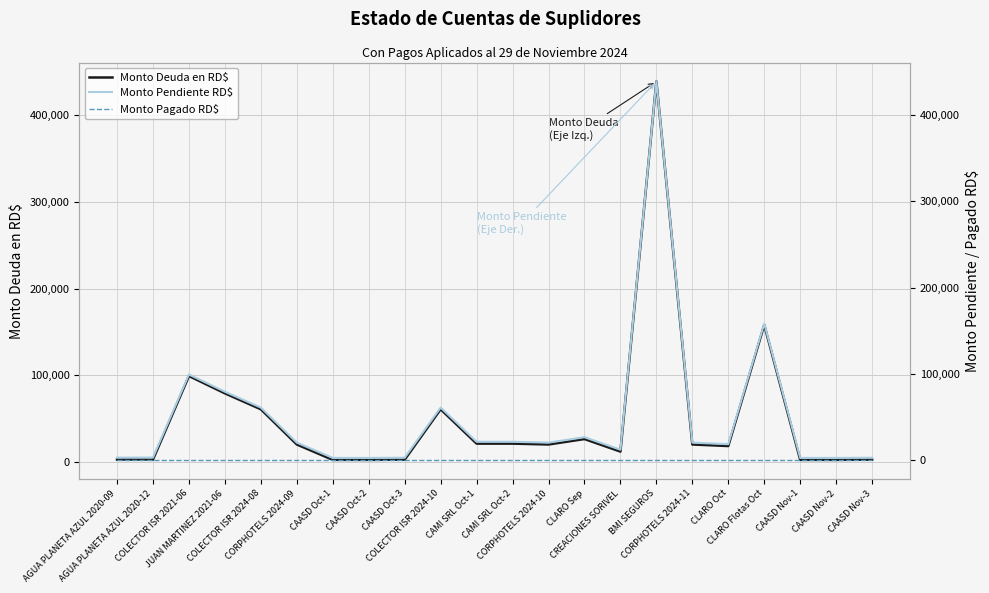

List the labels in order of Monto Deuda en RD$ value, smallest first.

CAASD Oct-1, CAASD Oct-2, CAASD Nov-1, CAASD Nov-2, CAASD Nov-3, CAASD Oct-3, AGUA PLANETA AZUL 2020-09, AGUA PLANETA AZUL 2020-12, CREACIONES SORIVEL, CLARO Oct, CORPHOTELS 2024-09, CORPHOTELS 2024-10, CORPHOTELS 2024-11, CAMI SRL Oct-1, CAMI SRL Oct-2, CLARO Sep, COLECTOR ISR 2024-08, COLECTOR ISR 2024-10, JUAN MARTINEZ 2021-06, COLECTOR ISR 2021-06, CLARO Flotas Oct, BMI SEGUROS